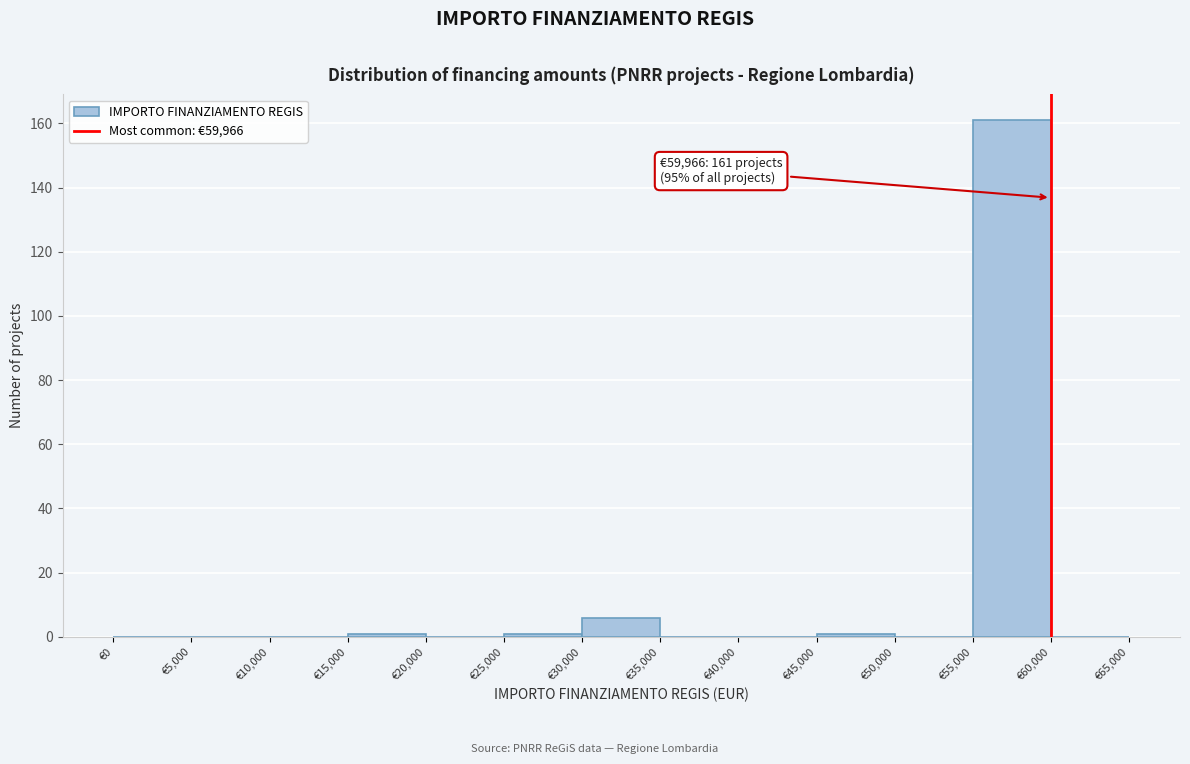

Which range on the x-axis has the tallest bar?

55000 to 60000